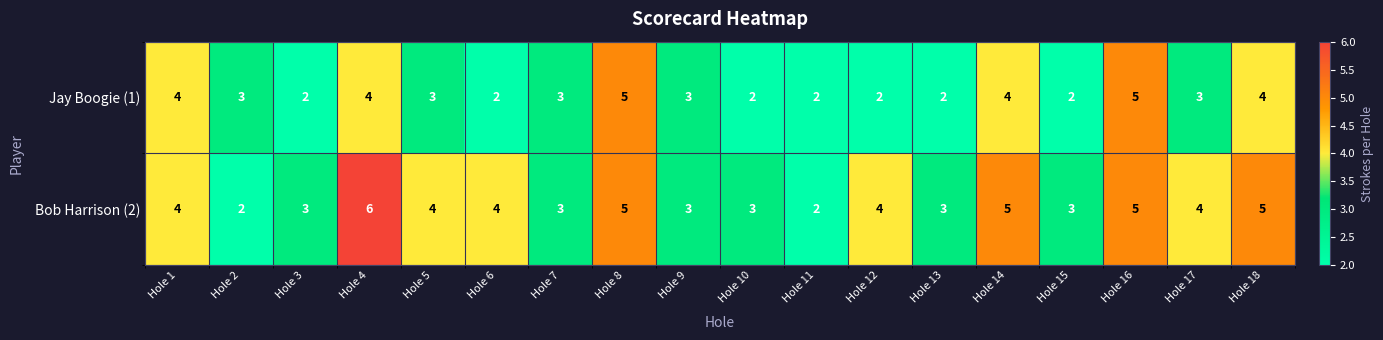

Between Hole 6 and Hole 18, which series saw the biggest shift?

Jay Boogie (1)